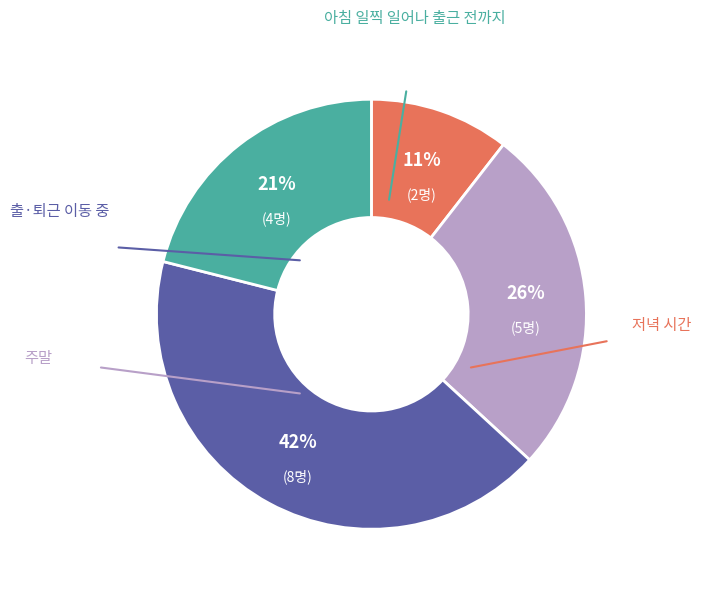

Is there any slice that represents more than half of the pie?

No